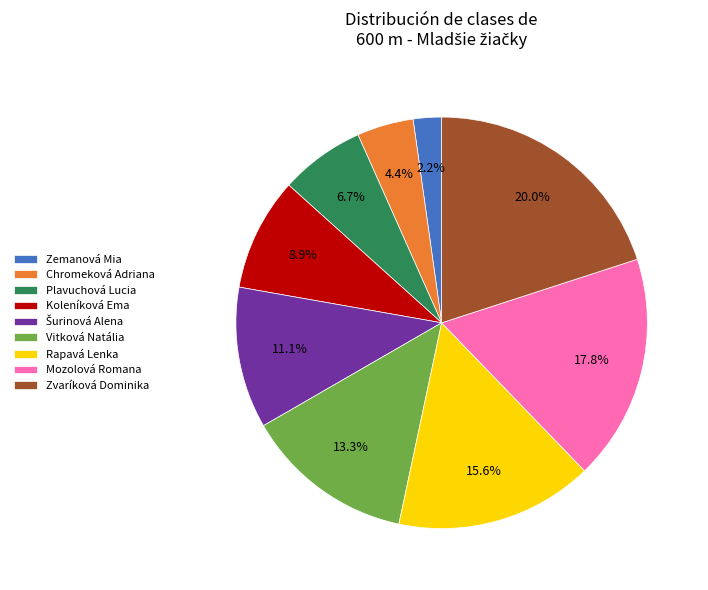

To the nearest percent, what portion does Vitková Natália represent?

13%